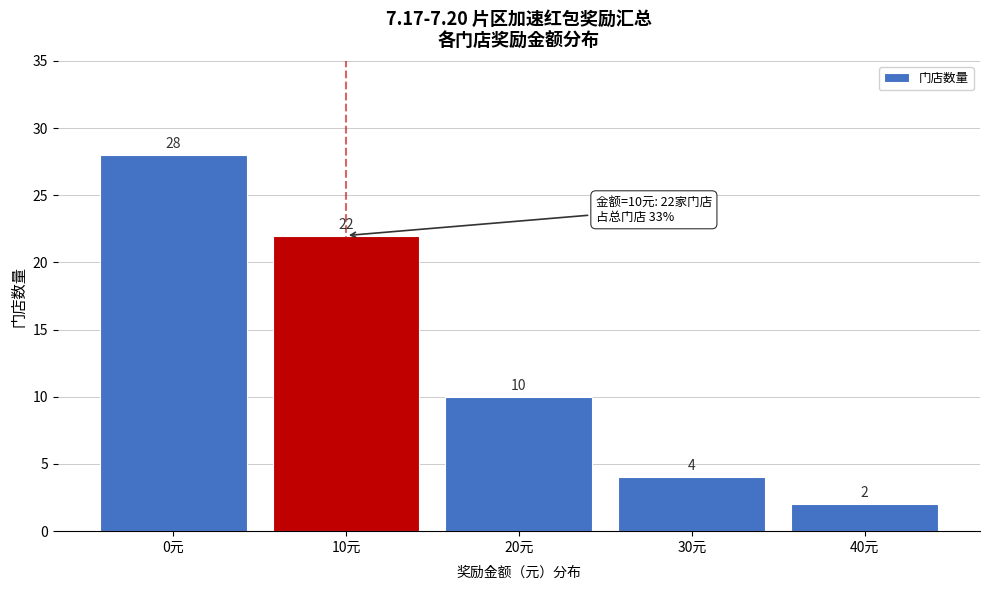

Reading left to right, list all the values displayed in this chart.

0元=28	10元=22	20元=10	30元=4	40元=2